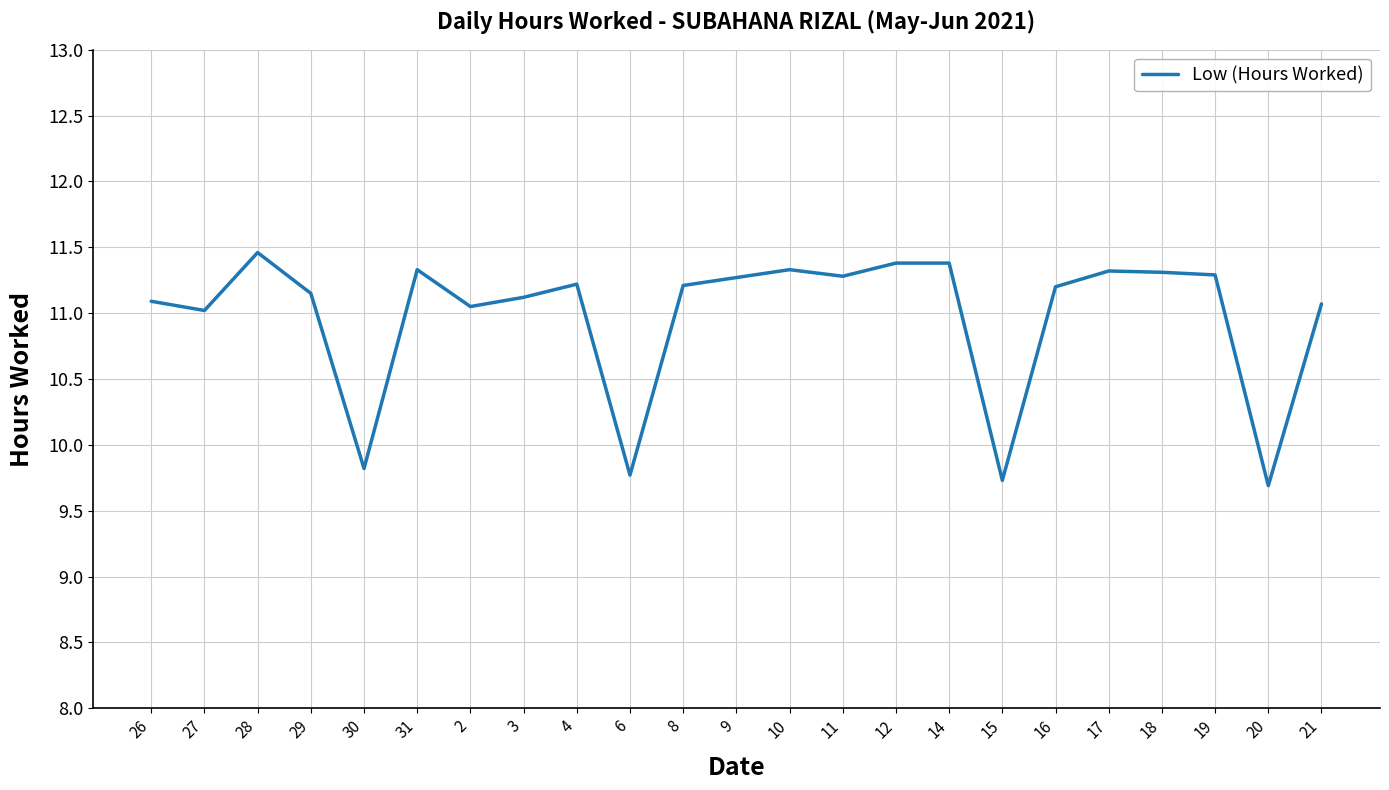

What is the difference between the values at 27 and 30?

1.2